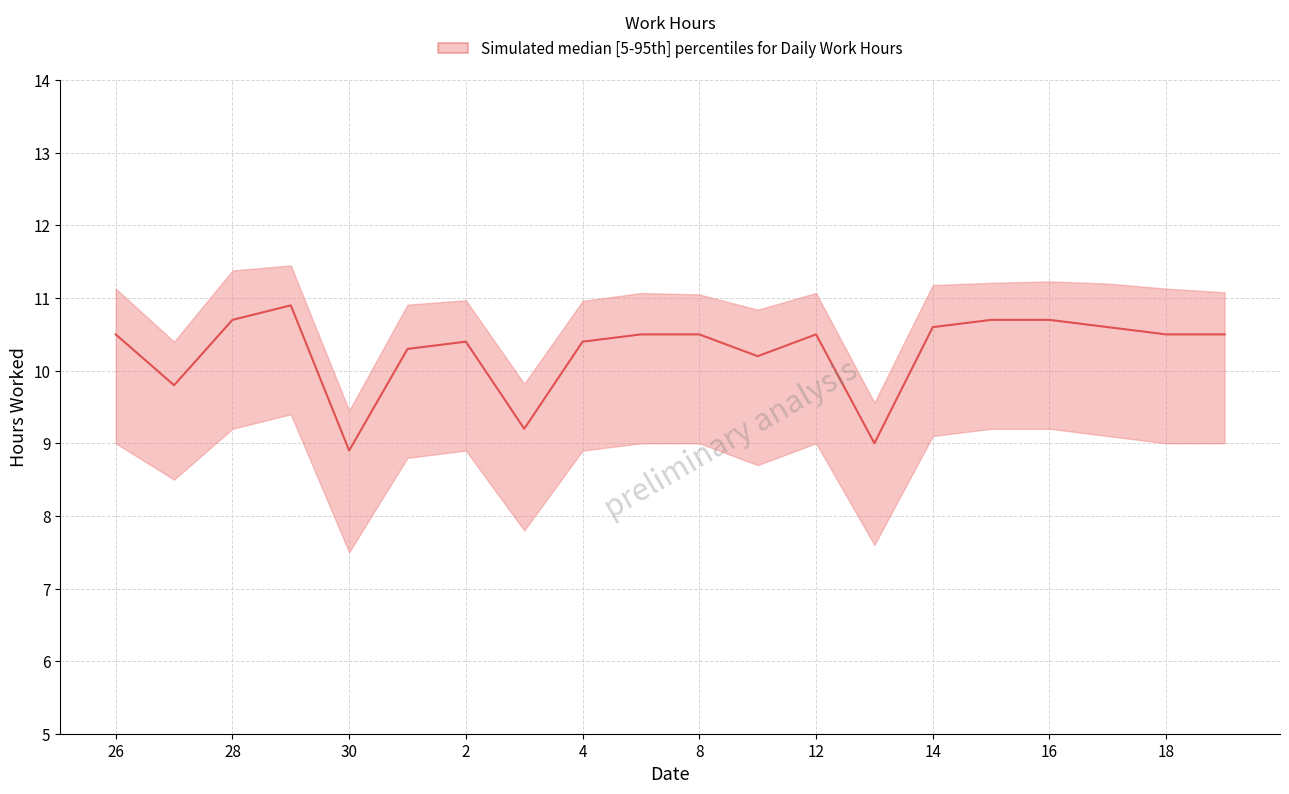

What is the value of the lower point at the 8th from the left?

7.8